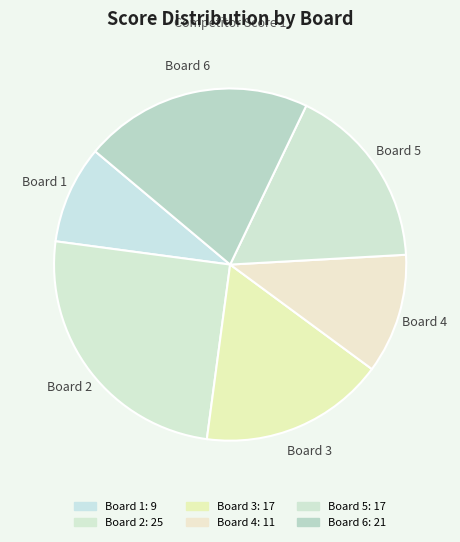

To the nearest percent, what is the combined percentage of Board 6 and Board 1?

30%